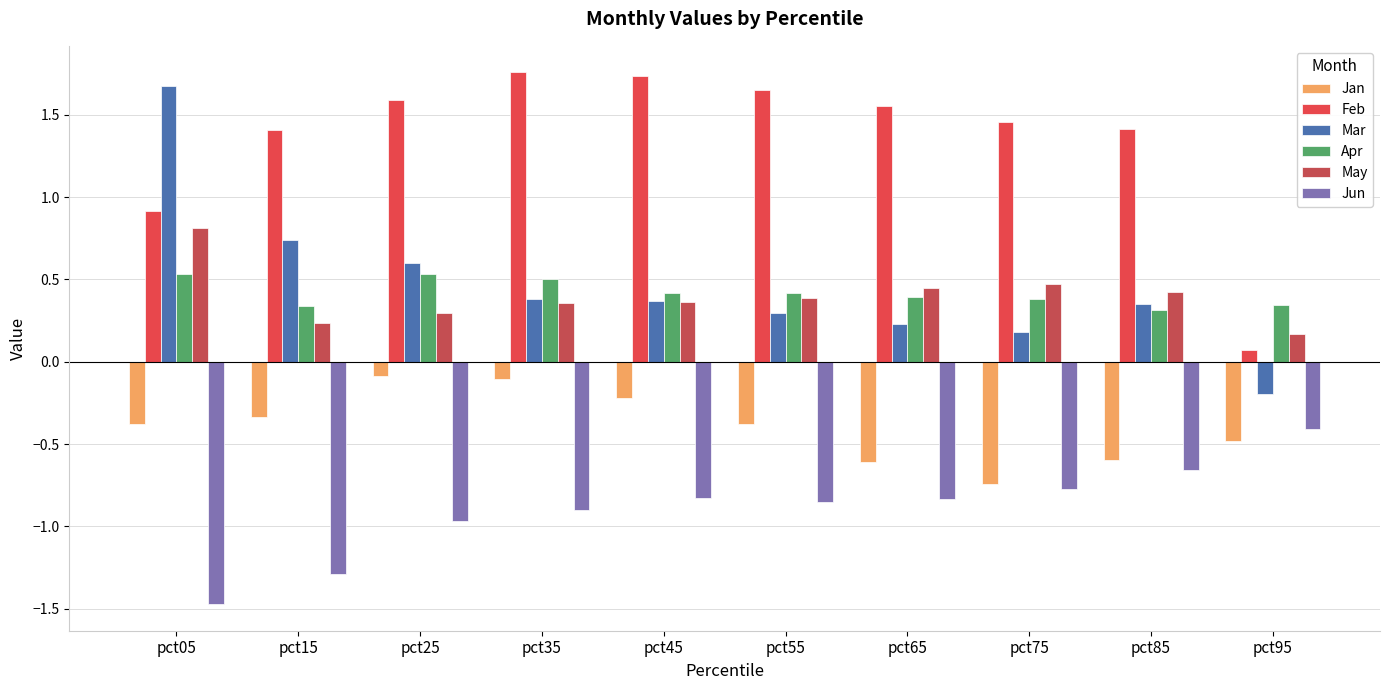

Which series changed the most between pct35 and pct75?

Jan